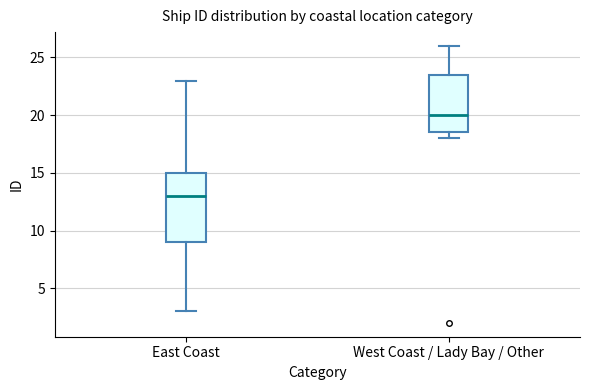

Where is the upper edge of the box for East Coast on the y-axis? The values are not printed on the chart, so give them approximately, as read against the axis.

15.0